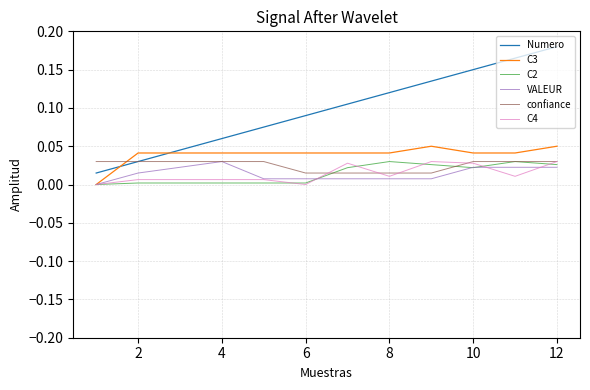

True or false: C2 and Numero cross at least once.

False